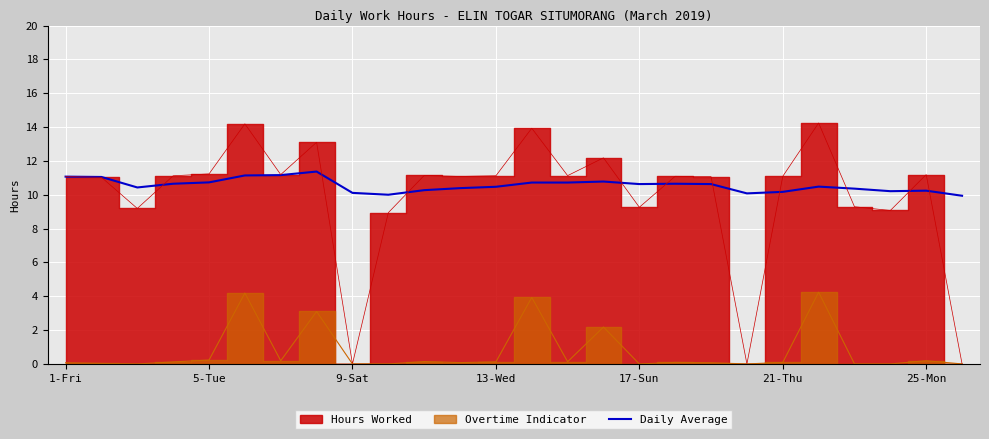

The Daily Average series shows 5.8 at 9-Sat. True or false?

False